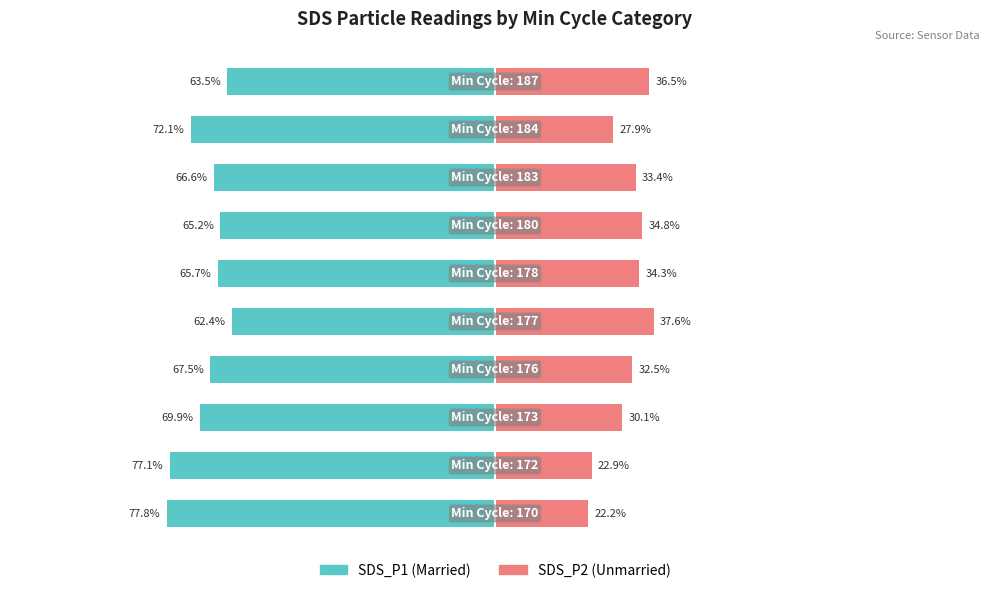

Does the chart contain stacked bars?

No